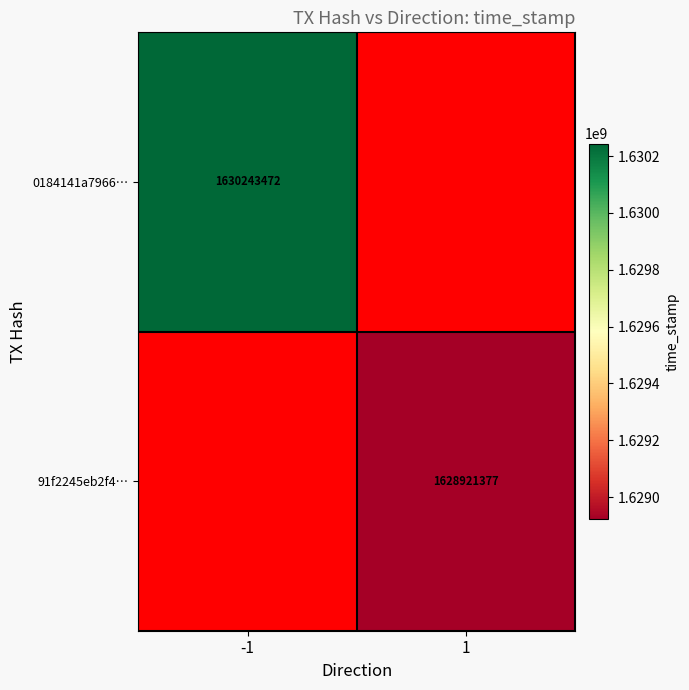

True or false: 0184141a7966… has a value of 1046909511.7 at -1.

False